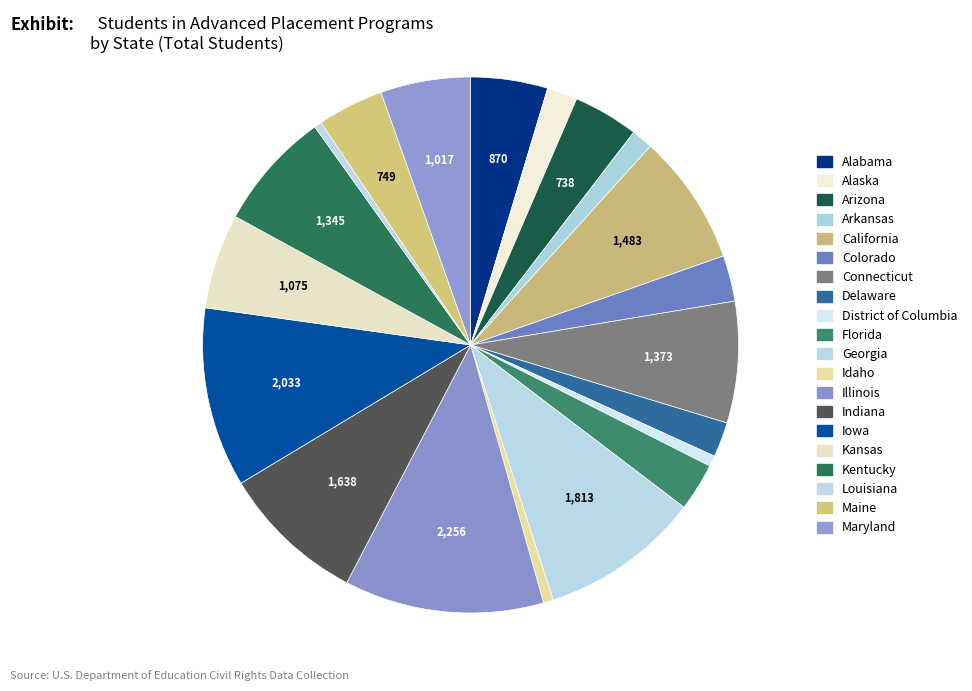

To the nearest percent, what is the combined percentage of Maine and Alabama?

9%